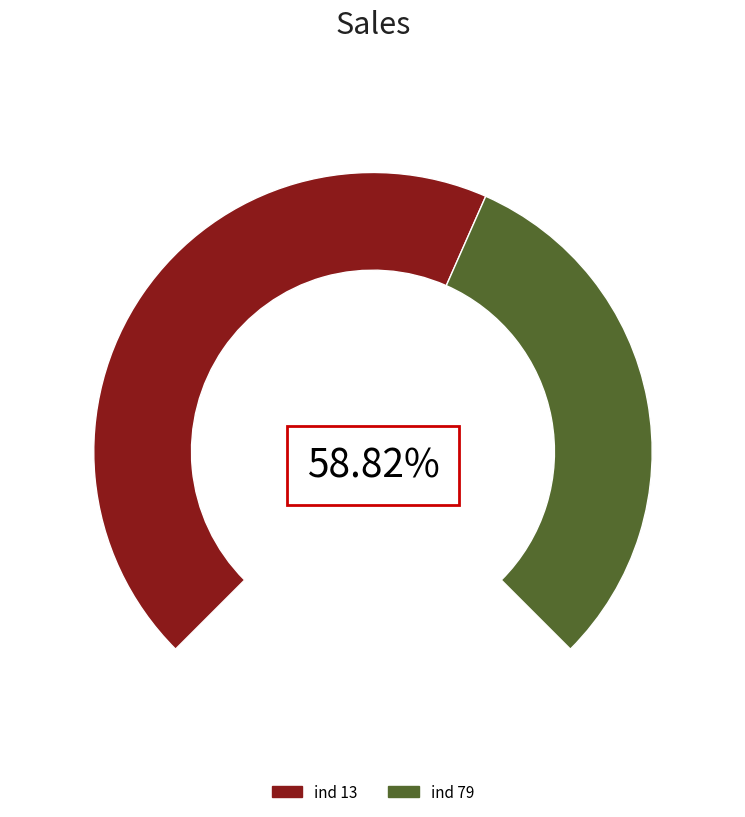

Count the number of slices in the pie.

2